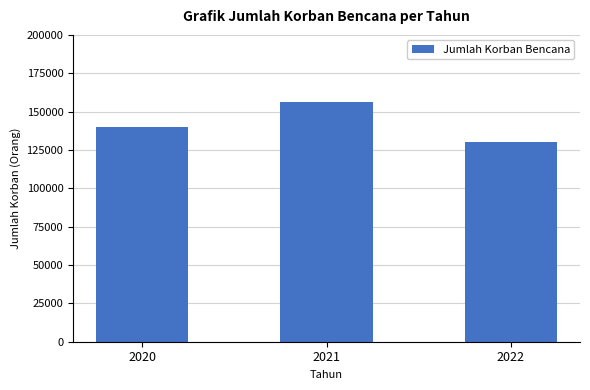

Count the values in the range 130384 to 156432.

3